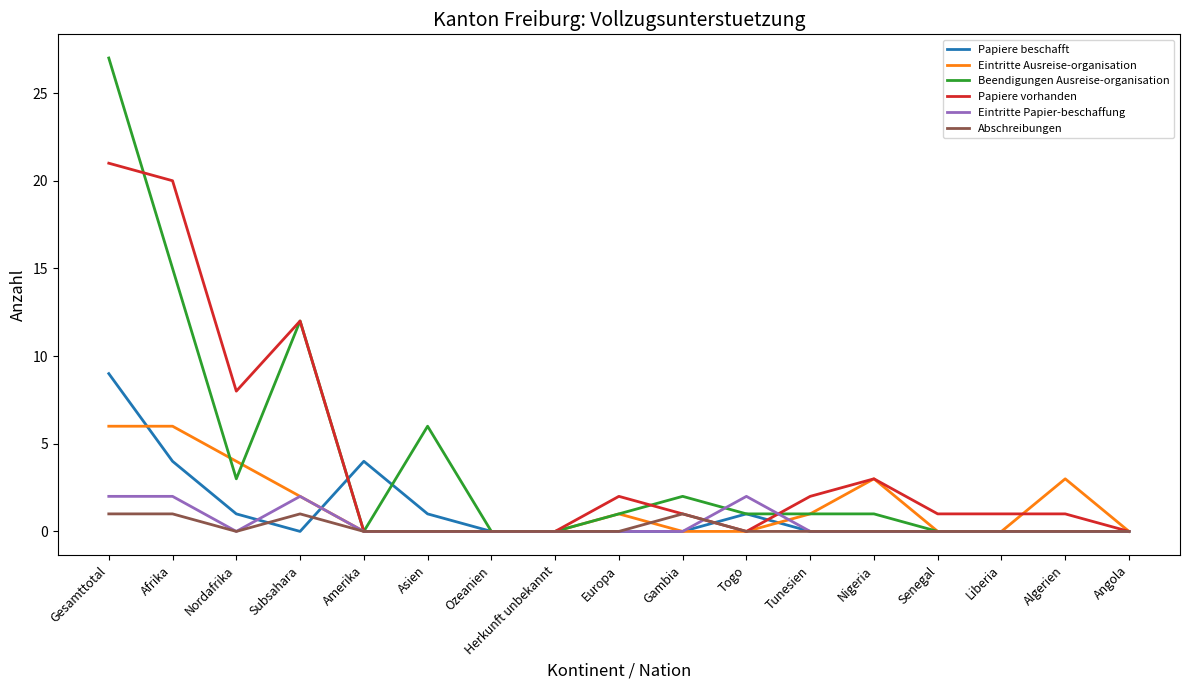

Which category has the highest value across all series?

Gesamttotal